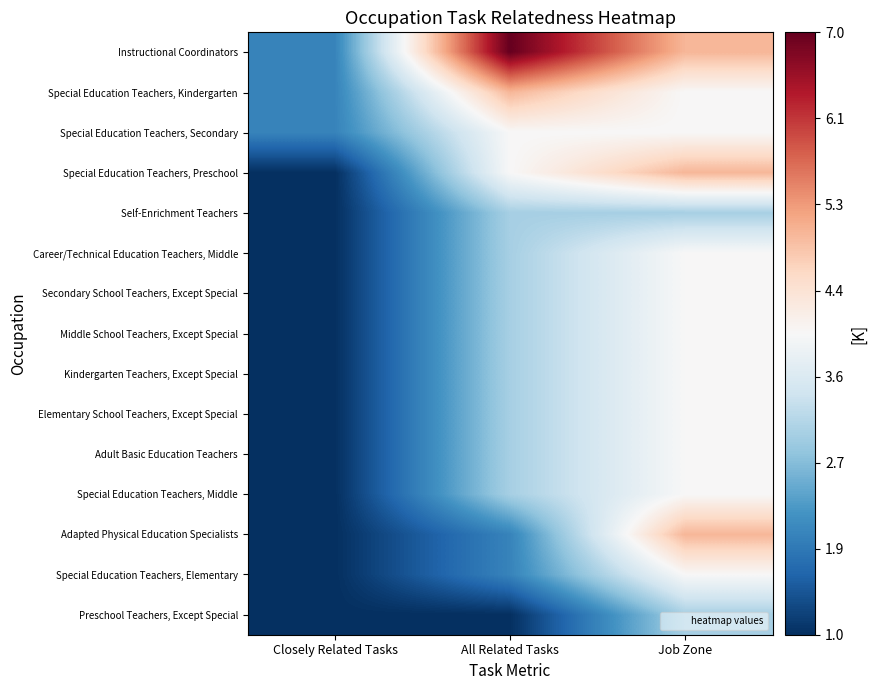

Reading left to right, transcribe all the data shown in this chart.

Instructional Coordinators: Closely Related Tasks=2	All Related Tasks=7	Job Zone=5
Special Education Teachers, Kindergarten: Closely Related Tasks=2	All Related Tasks=5	Job Zone=4
Special Education Teachers, Secondary: Closely Related Tasks=2	All Related Tasks=4	Job Zone=4
Special Education Teachers, Preschool: Closely Related Tasks=1	All Related Tasks=4	Job Zone=5
Self-Enrichment Teachers: Closely Related Tasks=1	All Related Tasks=3	Job Zone=3
Career/Technical Education Teachers, Middle: Closely Related Tasks=1	All Related Tasks=3	Job Zone=4
Secondary School Teachers, Except Special: Closely Related Tasks=1	All Related Tasks=3	Job Zone=4
Middle School Teachers, Except Special: Closely Related Tasks=1	All Related Tasks=3	Job Zone=4
Kindergarten Teachers, Except Special: Closely Related Tasks=1	All Related Tasks=3	Job Zone=4
Elementary School Teachers, Except Special: Closely Related Tasks=1	All Related Tasks=3	Job Zone=4
Adult Basic Education Teachers: Closely Related Tasks=1	All Related Tasks=3	Job Zone=4
Special Education Teachers, Middle: Closely Related Tasks=1	All Related Tasks=3	Job Zone=4
Adapted Physical Education Specialists: Closely Related Tasks=1	All Related Tasks=2	Job Zone=5
Special Education Teachers, Elementary: Closely Related Tasks=1	All Related Tasks=2	Job Zone=4
Preschool Teachers, Except Special: Closely Related Tasks=1	All Related Tasks=1	Job Zone=3